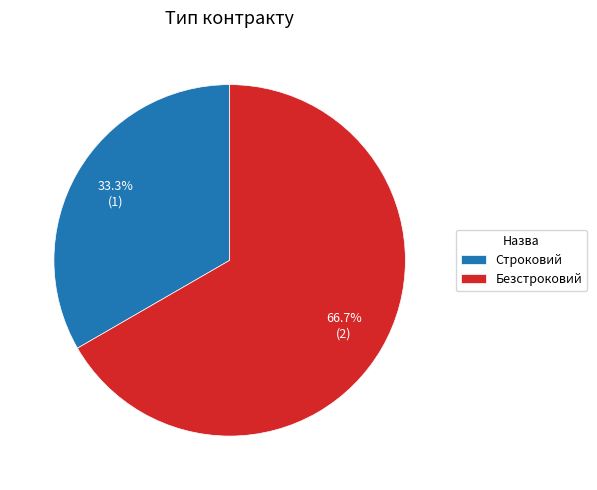

How much of the chart is everything except Безстроковий?

33.3%